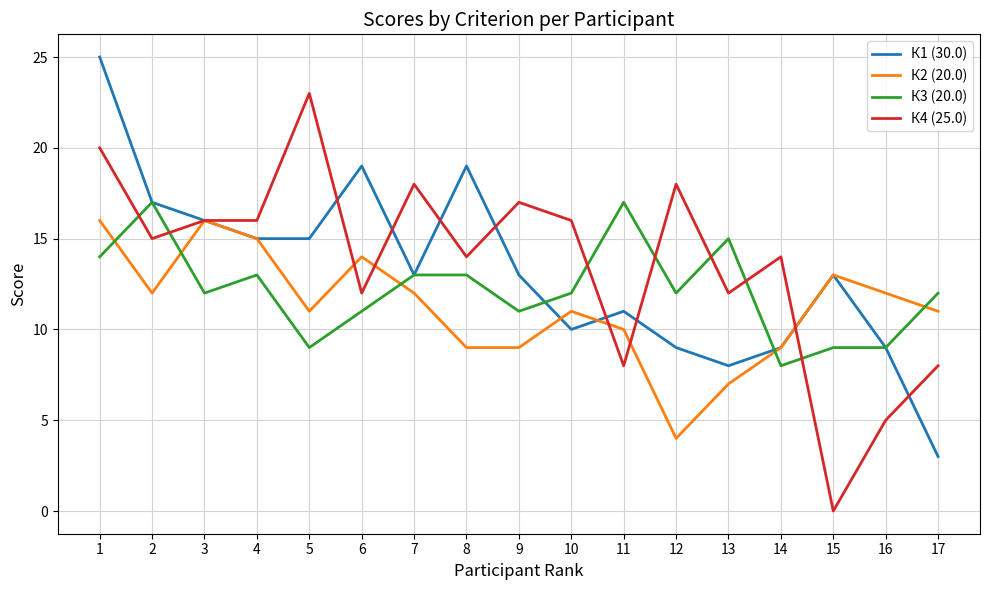

Which series has the widest spread of values?

К4 (25.0)